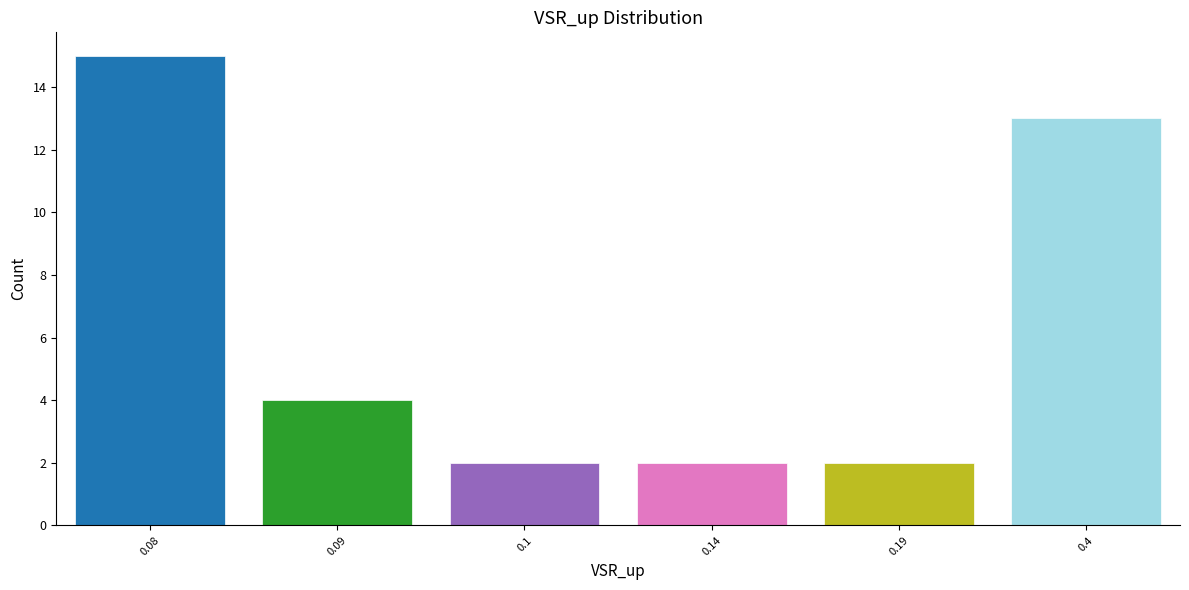

Reading right to left, transcribe all the data shown in this chart.

0.4=13	0.19=2	0.14=2	0.1=2	0.09=4	0.08=15